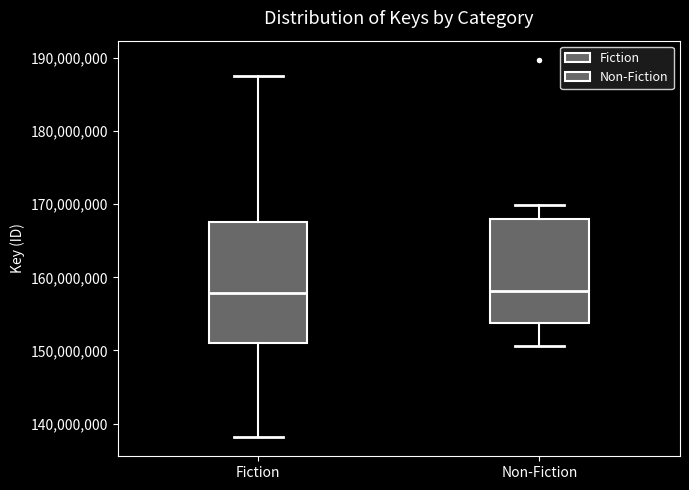

Where does the upper whisker of the box for Non-Fiction end on the y-axis? The values are not printed on the chart, so give them approximately, as read against the axis.

170000000